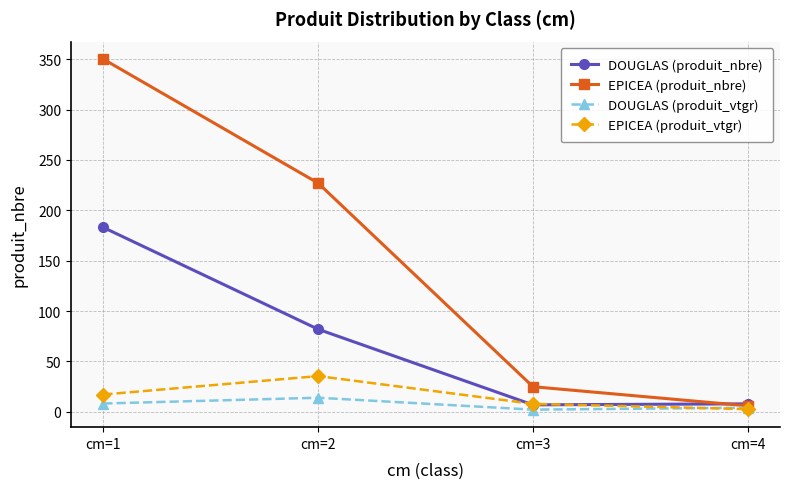

What is the value of the EPICEA (produit_nbre) point at the 3rd from the left?

25.0